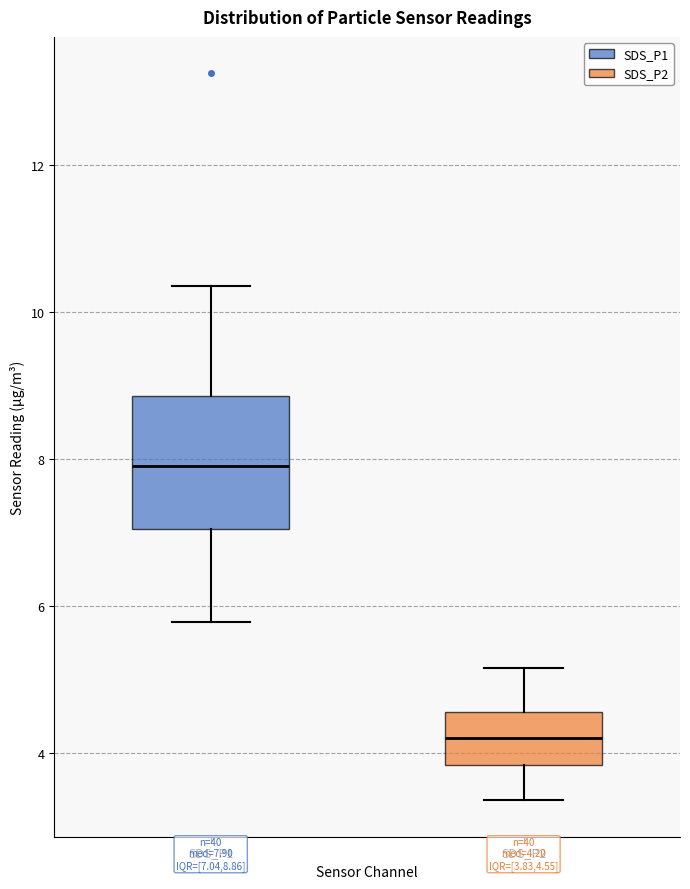

Which box is the tallest, from its lower edge to its upper edge?

SDS_P1